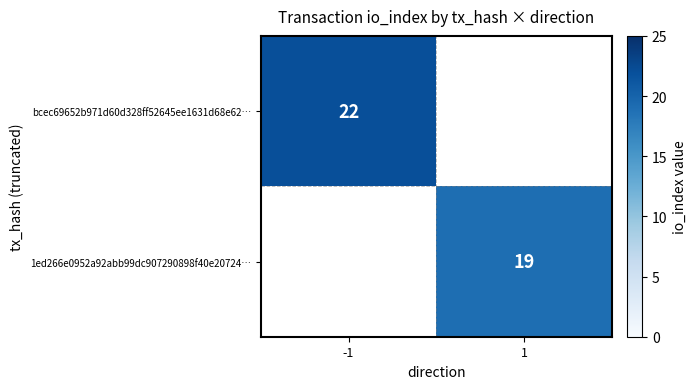

The 1ed266e0952a92abb99dc907290898f40e20724… series shows 19 at 1. True or false?

True